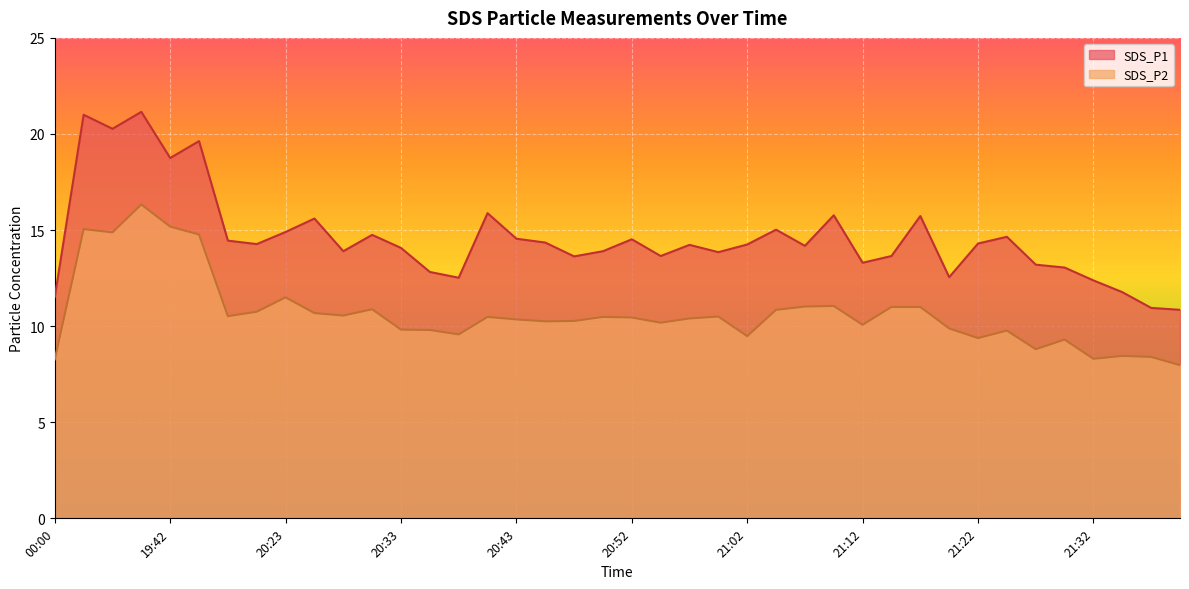

At which category is the sum across all series the highest?

19:28